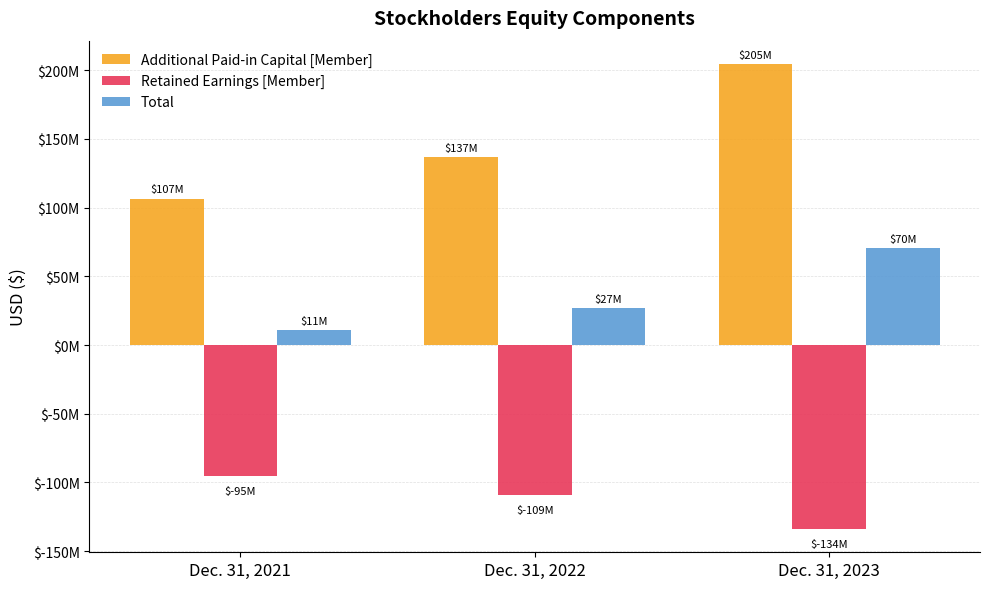

What is the spread (max minus min) of values at Dec. 31, 2021?

202073000